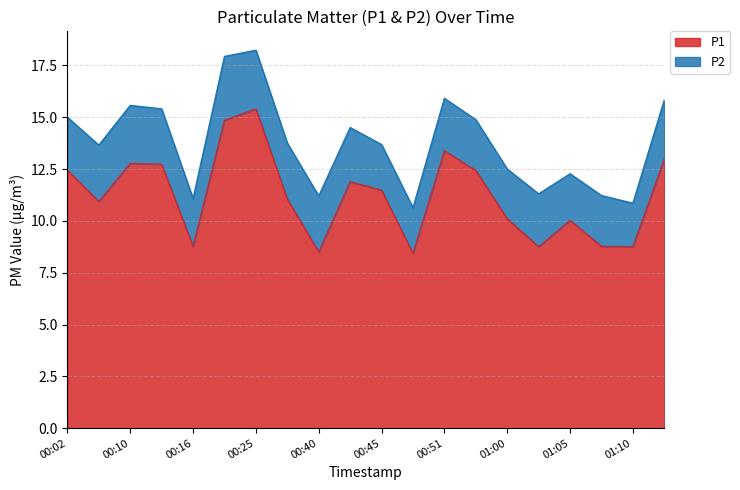

Where does the data first go above 11?

00:02